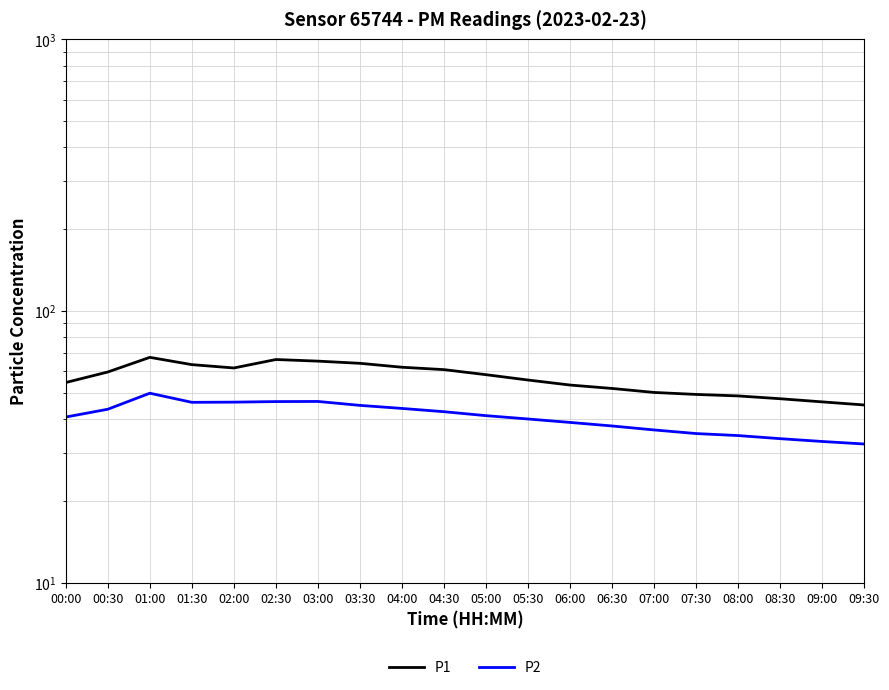

Where is P1 nearest to the value 56?

05:30